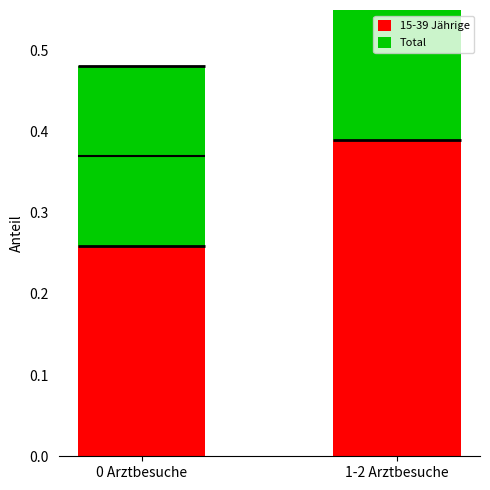

How many 15-39 Jährige values are between 0 and 1?

2